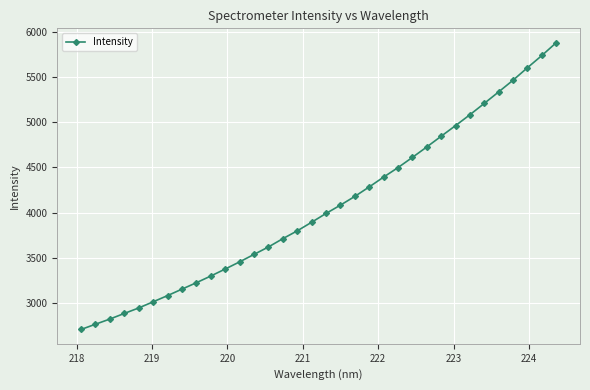

What is the difference between the second highest and minimum values?

3026.5